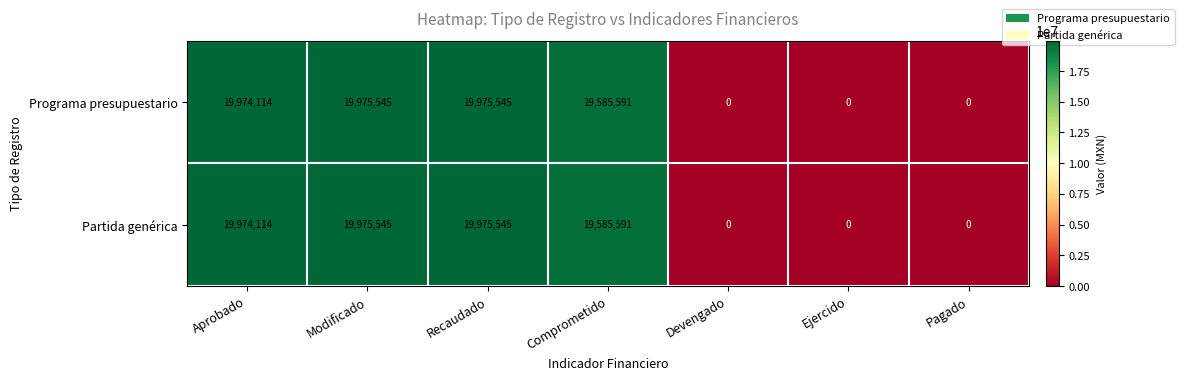

True or false: Programa presupuestario has a value of 7212379 at Aprobado.

False